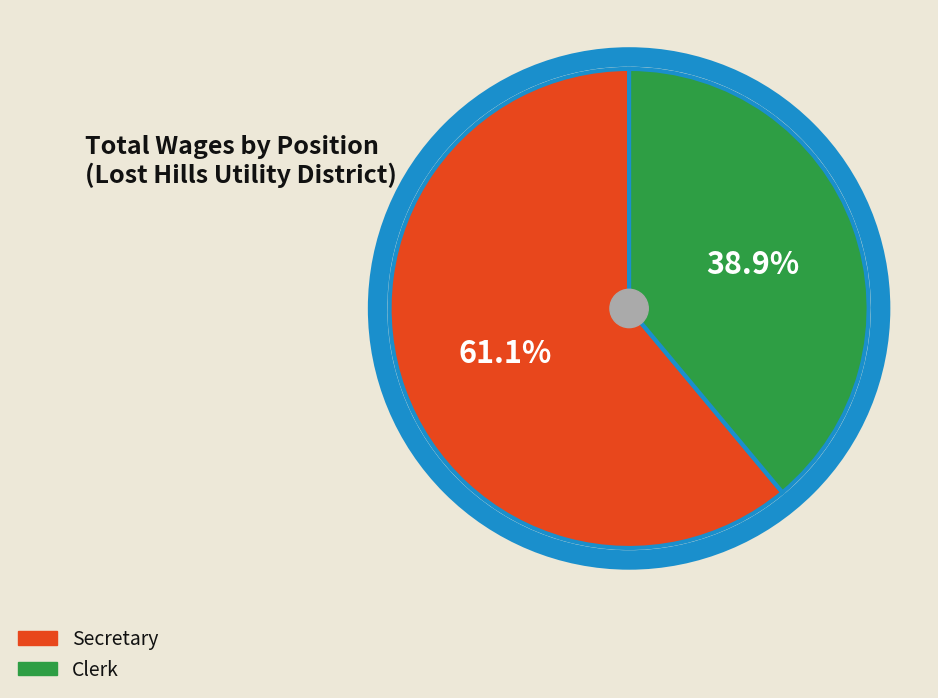

How many segments does this pie chart have?

2